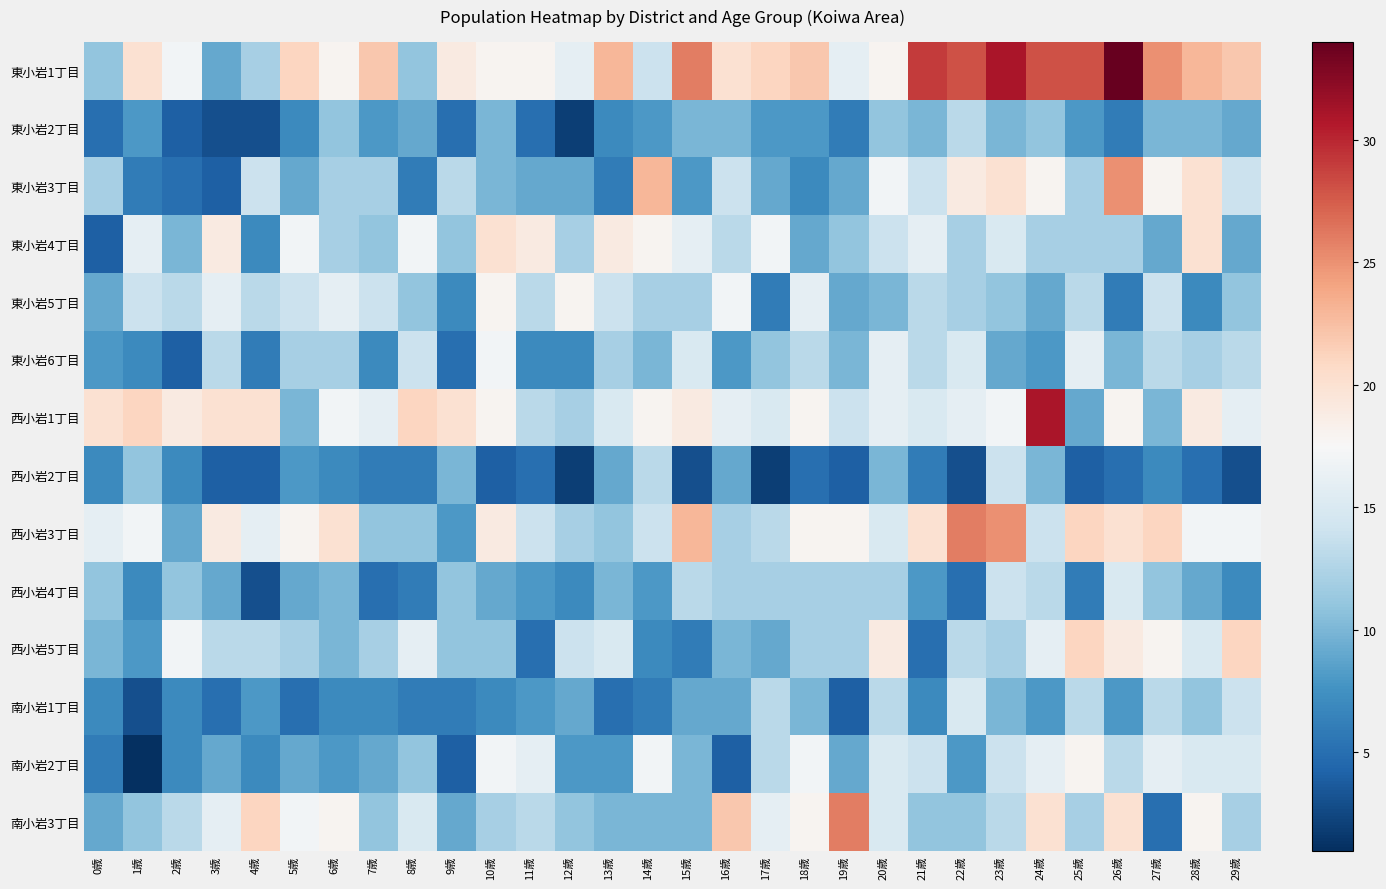

Reading left to right, what are all the values shown in this chart?

東小岩1丁目: 0歳=11	1歳=20	2歳=17	3歳=9	4歳=12	5歳=21	6歳=18	7歳=22	8歳=11	9歳=19	10歳=18	11歳=18	12歳=16	13歳=23	14歳=14	15歳=26	16歳=20	17歳=21	18歳=22	19歳=16	20歳=18	21歳=29	22歳=28	23歳=31	24歳=28	25歳=28	26歳=34	27歳=25	28歳=23	29歳=22
東小岩2丁目: 0歳=5	1歳=8	2歳=4	3歳=3	4歳=3	5歳=7	6歳=11	7歳=8	8歳=9	9歳=5	10歳=10	11歳=5	12歳=2	13歳=7	14歳=8	15歳=10	16歳=10	17歳=8	18歳=8	19歳=6	20歳=11	21歳=10	22歳=13	23歳=10	24歳=11	25歳=8	26歳=6	27歳=10	28歳=10	29歳=9
東小岩3丁目: 0歳=12	1歳=6	2歳=5	3歳=4	4歳=14	5歳=9	6歳=12	7歳=12	8歳=6	9歳=13	10歳=10	11歳=9	12歳=9	13歳=6	14歳=23	15歳=8	16歳=14	17歳=9	18歳=7	19歳=9	20歳=17	21歳=14	22歳=19	23歳=20	24歳=18	25歳=12	26歳=25	27歳=18	28歳=20	29歳=14
東小岩4丁目: 0歳=4	1歳=16	2歳=10	3歳=19	4歳=7	5歳=17	6歳=12	7歳=11	8歳=17	9歳=11	10歳=20	11歳=19	12歳=12	13歳=19	14歳=18	15歳=16	16歳=13	17歳=17	18歳=9	19歳=11	20歳=14	21歳=16	22歳=12	23歳=15	24歳=12	25歳=12	26歳=12	27歳=9	28歳=20	29歳=9
東小岩5丁目: 0歳=9	1歳=14	2歳=13	3歳=16	4歳=13	5歳=14	6歳=16	7歳=14	8歳=11	9歳=7	10歳=18	11歳=13	12歳=18	13歳=14	14歳=12	15歳=12	16歳=17	17歳=6	18歳=16	19歳=9	20歳=10	21歳=13	22歳=12	23歳=11	24歳=9	25歳=13	26歳=6	27歳=14	28歳=7	29歳=11
東小岩6丁目: 0歳=8	1歳=7	2歳=4	3歳=13	4歳=6	5歳=12	6歳=12	7歳=7	8歳=14	9歳=5	10歳=17	11歳=7	12歳=7	13歳=12	14歳=10	15歳=15	16歳=8	17歳=11	18歳=13	19歳=10	20歳=16	21歳=13	22歳=15	23歳=9	24歳=8	25歳=16	26歳=10	27歳=13	28歳=12	29歳=13
西小岩1丁目: 0歳=20	1歳=21	2歳=19	3歳=20	4歳=20	5歳=10	6歳=17	7歳=16	8歳=21	9歳=20	10歳=18	11歳=13	12歳=12	13歳=15	14歳=18	15歳=19	16歳=16	17歳=15	18歳=18	19歳=14	20歳=16	21歳=15	22歳=16	23歳=17	24歳=31	25歳=9	26歳=18	27歳=10	28歳=19	29歳=16
西小岩2丁目: 0歳=7	1歳=11	2歳=7	3歳=4	4歳=4	5歳=8	6歳=7	7歳=6	8歳=6	9歳=10	10歳=4	11歳=5	12歳=2	13歳=9	14歳=13	15歳=3	16歳=9	17歳=2	18歳=5	19歳=4	20歳=10	21歳=6	22歳=3	23歳=14	24歳=10	25歳=4	26歳=5	27歳=7	28歳=5	29歳=3
西小岩3丁目: 0歳=16	1歳=17	2歳=9	3歳=19	4歳=16	5歳=18	6歳=20	7歳=11	8歳=11	9歳=8	10歳=19	11歳=14	12歳=12	13歳=11	14歳=14	15歳=23	16歳=12	17歳=13	18歳=18	19歳=18	20歳=15	21歳=20	22歳=26	23歳=25	24歳=14	25歳=21	26歳=20	27歳=21	28歳=17	29歳=17
西小岩4丁目: 0歳=11	1歳=7	2歳=11	3歳=9	4歳=3	5歳=9	6歳=10	7歳=5	8歳=6	9歳=11	10歳=9	11歳=8	12歳=7	13歳=10	14歳=8	15歳=13	16歳=12	17歳=12	18歳=12	19歳=12	20歳=12	21歳=8	22歳=5	23歳=14	24歳=13	25歳=6	26歳=15	27歳=11	28歳=9	29歳=7
西小岩5丁目: 0歳=10	1歳=8	2歳=17	3歳=13	4歳=13	5歳=12	6歳=10	7歳=12	8歳=16	9歳=11	10歳=11	11歳=5	12歳=14	13歳=15	14歳=7	15歳=6	16歳=10	17歳=9	18歳=12	19歳=12	20歳=19	21歳=5	22歳=13	23歳=12	24歳=16	25歳=21	26歳=19	27歳=18	28歳=15	29歳=21
南小岩1丁目: 0歳=7	1歳=3	2歳=7	3歳=5	4歳=8	5歳=5	6歳=7	7歳=7	8歳=6	9歳=6	10歳=7	11歳=8	12歳=9	13歳=5	14歳=6	15歳=9	16歳=9	17歳=13	18歳=10	19歳=4	20歳=13	21歳=7	22歳=15	23歳=10	24歳=8	25歳=13	26歳=8	27歳=13	28歳=11	29歳=14
南小岩2丁目: 0歳=6	1歳=1	2歳=7	3歳=9	4歳=7	5歳=9	6歳=8	7歳=9	8歳=11	9歳=4	10歳=17	11歳=16	12歳=8	13歳=8	14歳=17	15歳=10	16歳=4	17歳=13	18歳=17	19歳=9	20歳=15	21歳=14	22歳=8	23歳=14	24歳=16	25歳=18	26歳=13	27歳=16	28歳=15	29歳=15
南小岩3丁目: 0歳=9	1歳=11	2歳=13	3歳=16	4歳=21	5歳=17	6歳=18	7歳=11	8歳=15	9歳=9	10歳=12	11歳=13	12歳=11	13歳=10	14歳=10	15歳=10	16歳=22	17歳=16	18歳=18	19歳=26	20歳=15	21歳=11	22歳=11	23歳=13	24歳=20	25歳=12	26歳=20	27歳=5	28歳=18	29歳=12